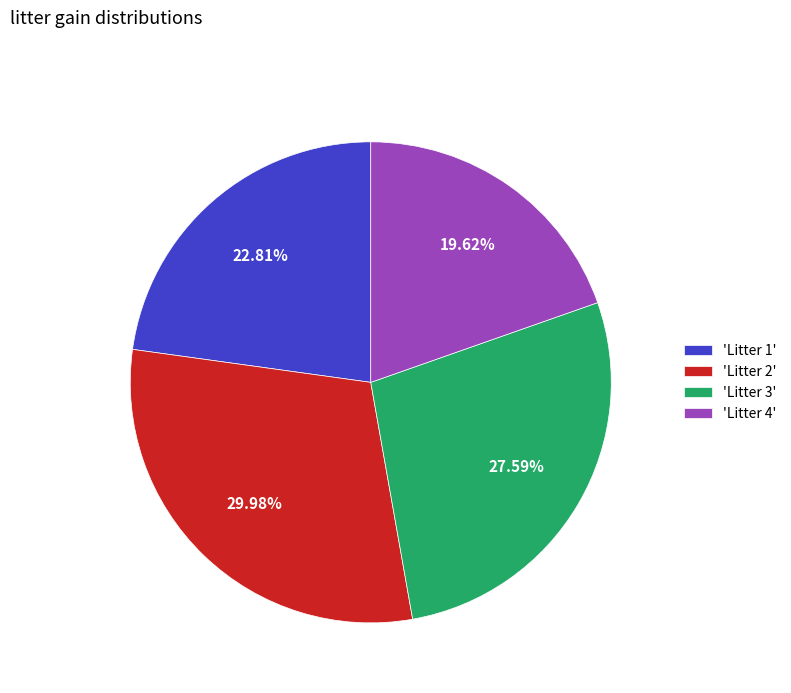

To the nearest percent, what is the average slice percentage?

25%